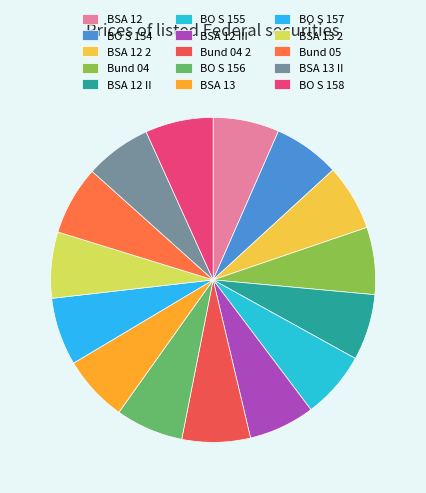

To the nearest percent, what portion does BSA 12 II represent?

7%